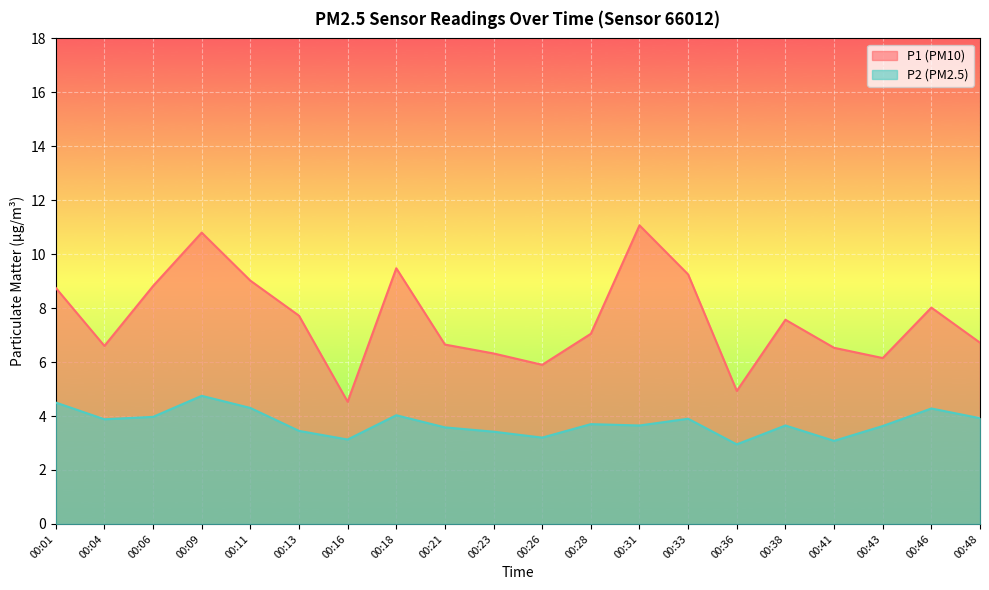

Reading right to left, transcribe all the data shown in this chart.

P1: 6.7	8.0	6.2	6.5	7.6	4.9	9.2	11.1	7.0	5.9	6.3	6.7	9.5	4.5	7.7	9.0	10.8	8.8	6.6	8.8
P2: 3.9	4.3	3.6	3.1	3.6	3.0	3.9	3.6	3.7	3.2	3.4	3.6	4.0	3.1	3.5	4.3	4.8	4.0	3.9	4.5